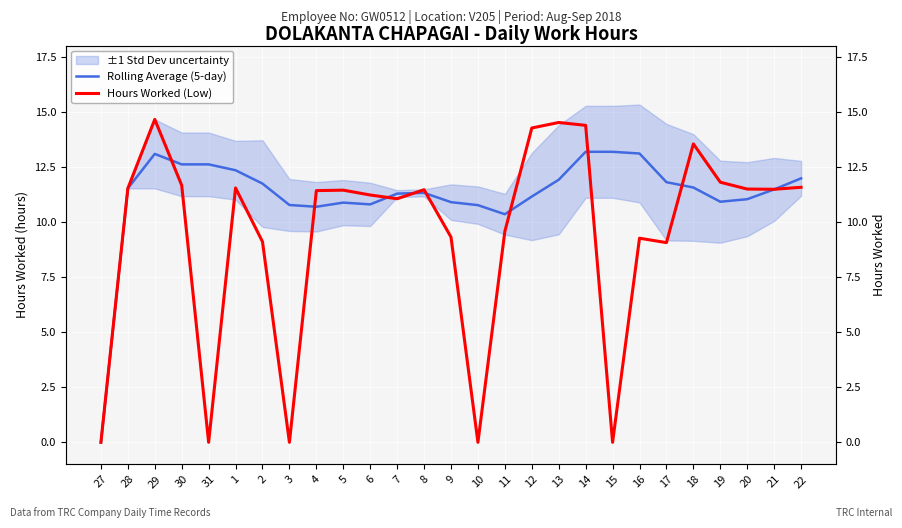

The value of Rolling Average (5-day) at 31 is 19.7. True or false?

False